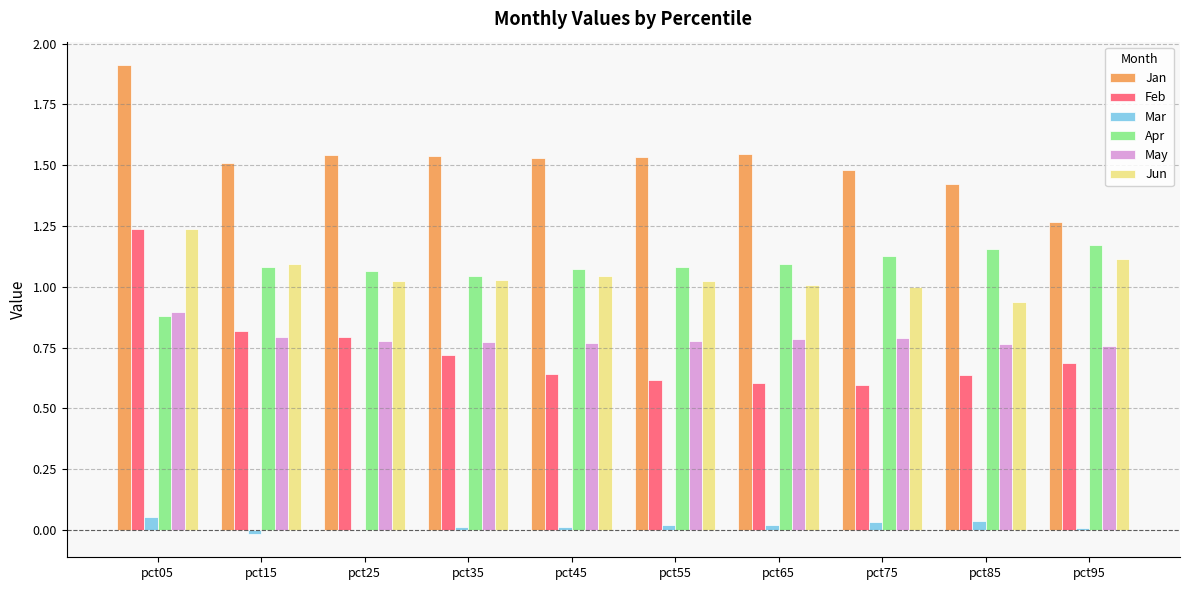

What is the maximum value shown in the chart?

1.9